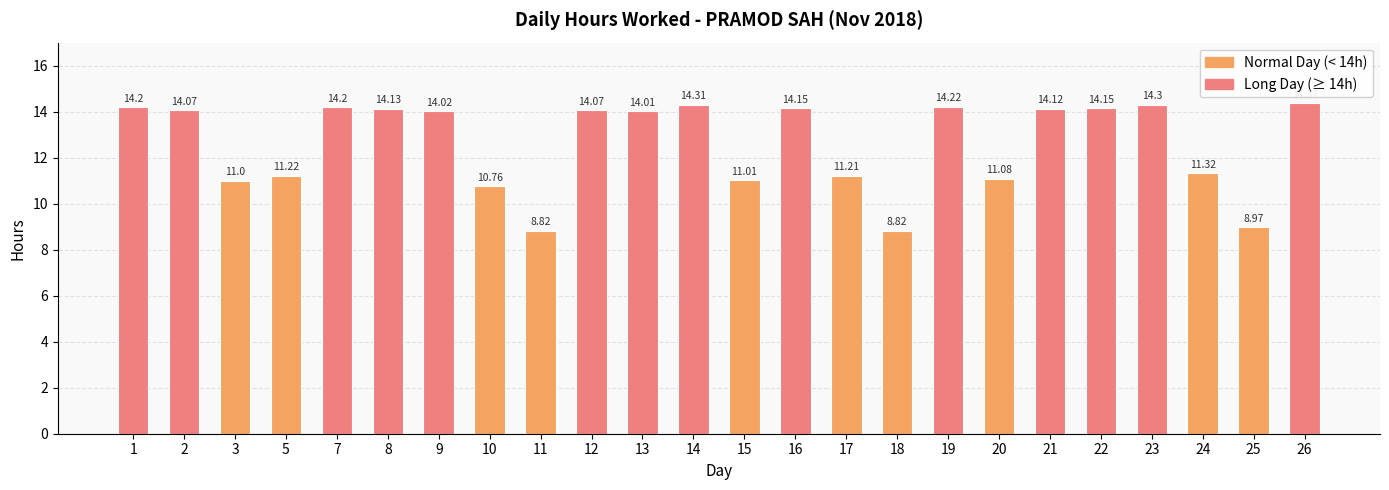

Reading left to right, list all the values displayed in this chart.

14.2	14.1	11.0	11.2	14.2	14.1	14.0	10.8	8.8	14.1	14.0	14.3	11.0	14.2	11.2	8.8	14.2	11.1	14.1	14.2	14.3	11.3	9.0	14.4